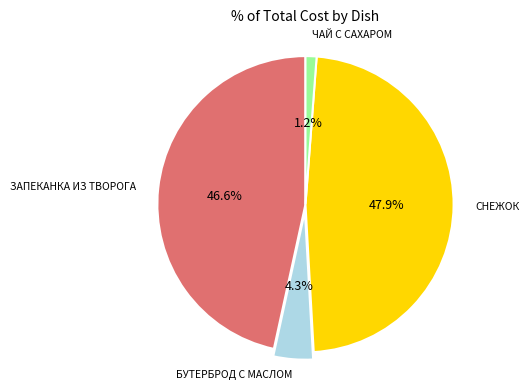

Does any single category account for the majority?

No